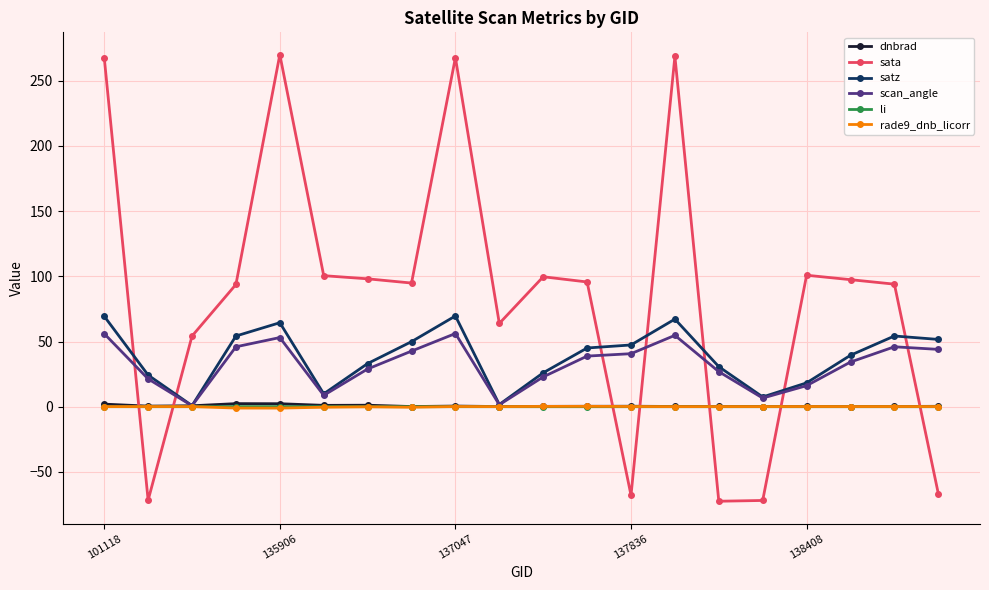

Which series has the largest range (max minus min)?

sata